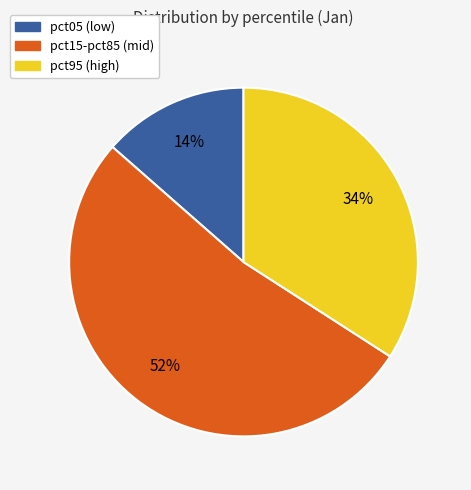

Do pct15-pct85 (mid) and pct05 (low) together represent more than half of the pie?

Yes